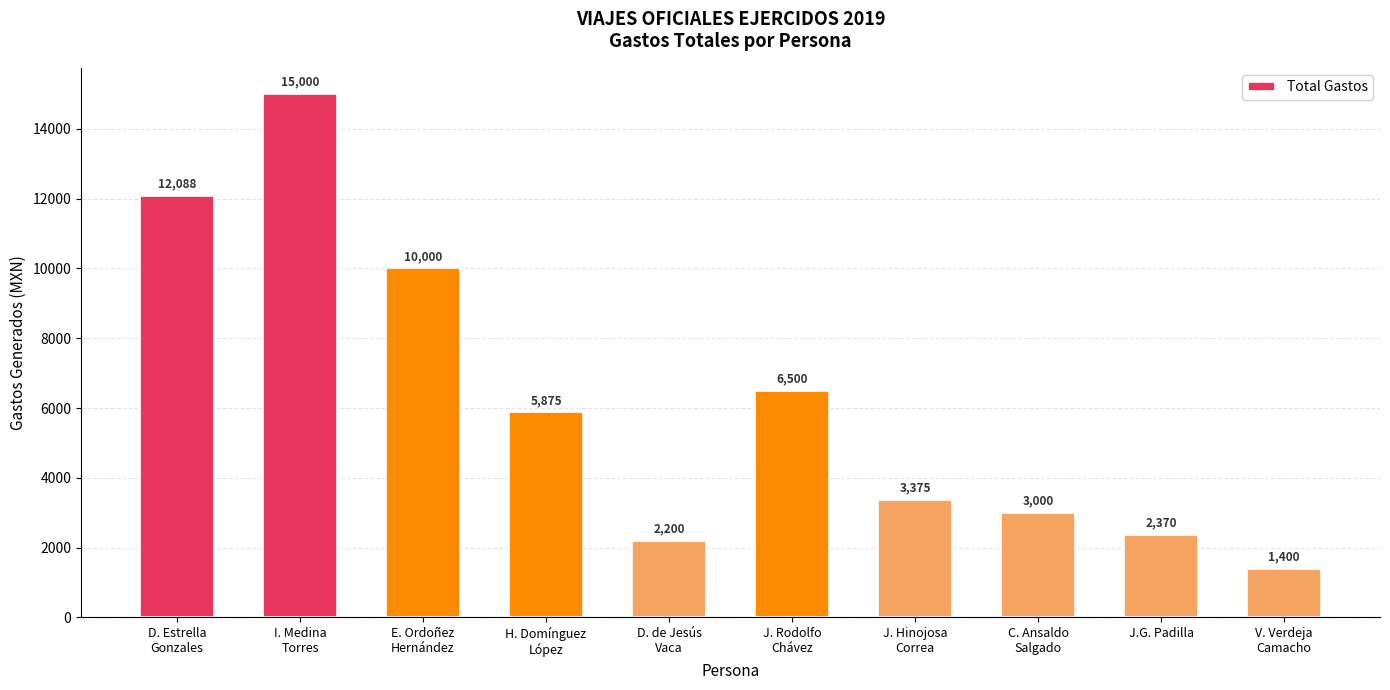

What is the minimum value shown in the chart?

1400